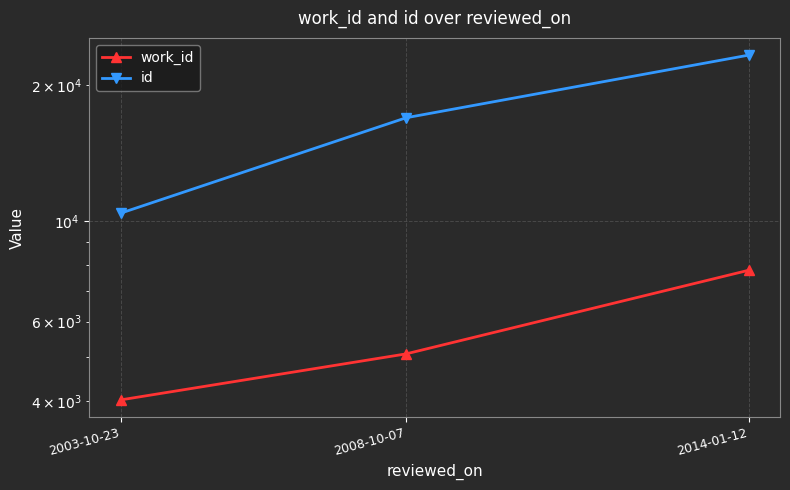

Reading right to left, transcribe all the data shown in this chart.

work_id: 7793	5088	4024
id: 23341	16960	10426